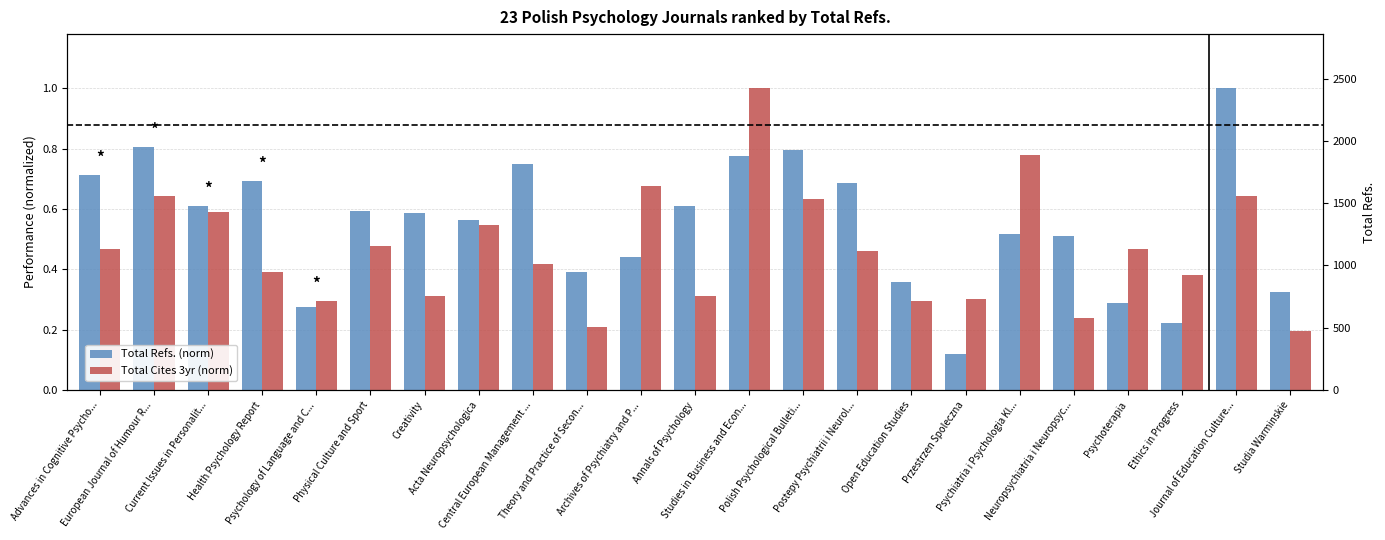

What is the value of the Total Cites 3yr (norm) bar at the 4th from the left?

0.4